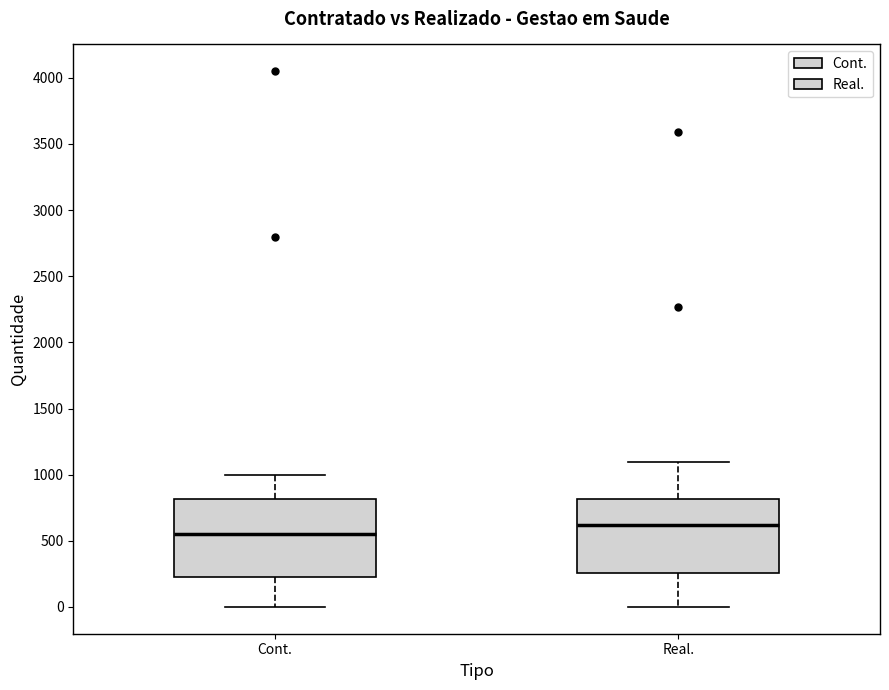

Reading left to right, read every box against the y-axis: the position of its median line, the range the box covers, and the ends of its whiskers. The values are not printed on the chart, so give them approximately, as read against the axis.

Cont.: median 550, box 250 to 800, whiskers 0 to 1000
Real.: median 600, box 250 to 800, whiskers 0 to 1100